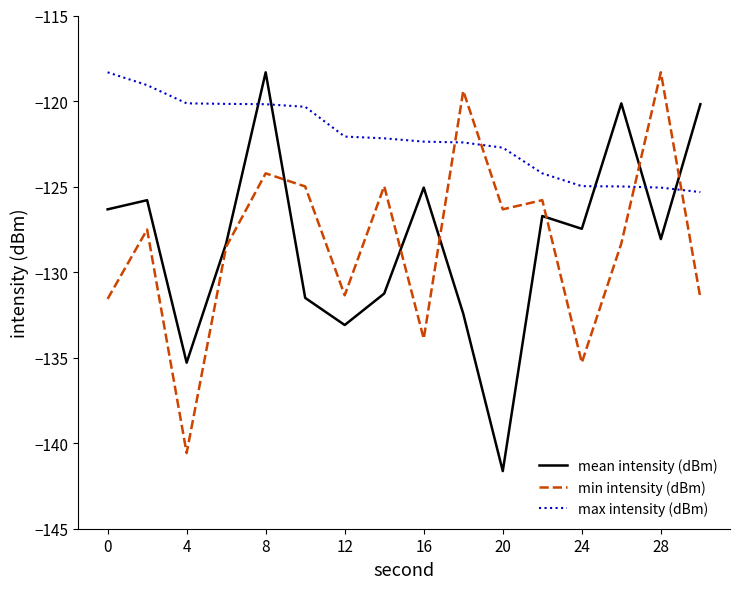

Which series has the largest total across all categories?

max intensity (dBm)